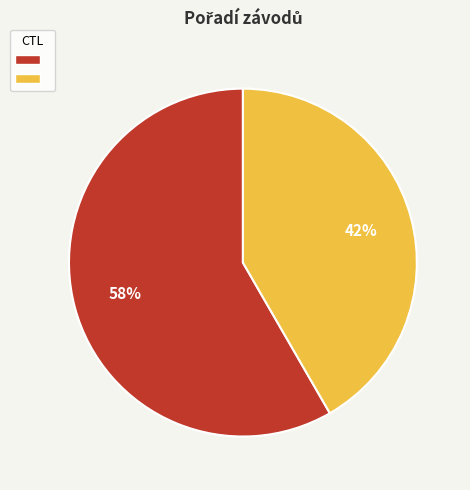

To the nearest percent, what is the average slice percentage?

50%